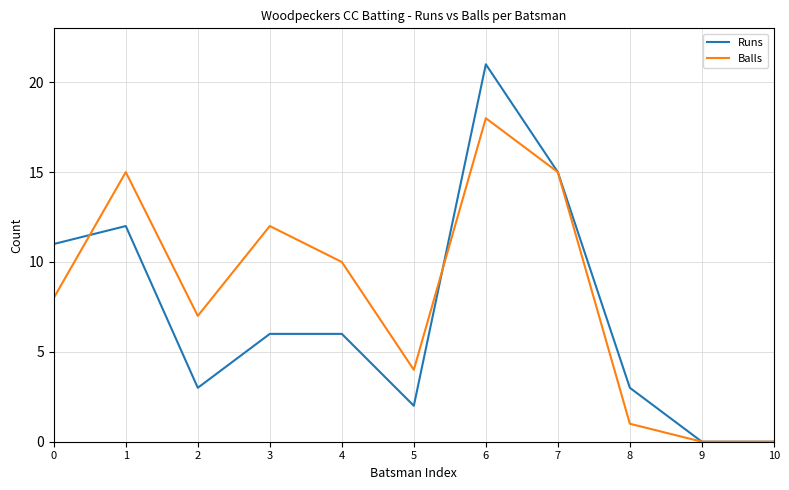

Where is the first local maximum for Runs?

1